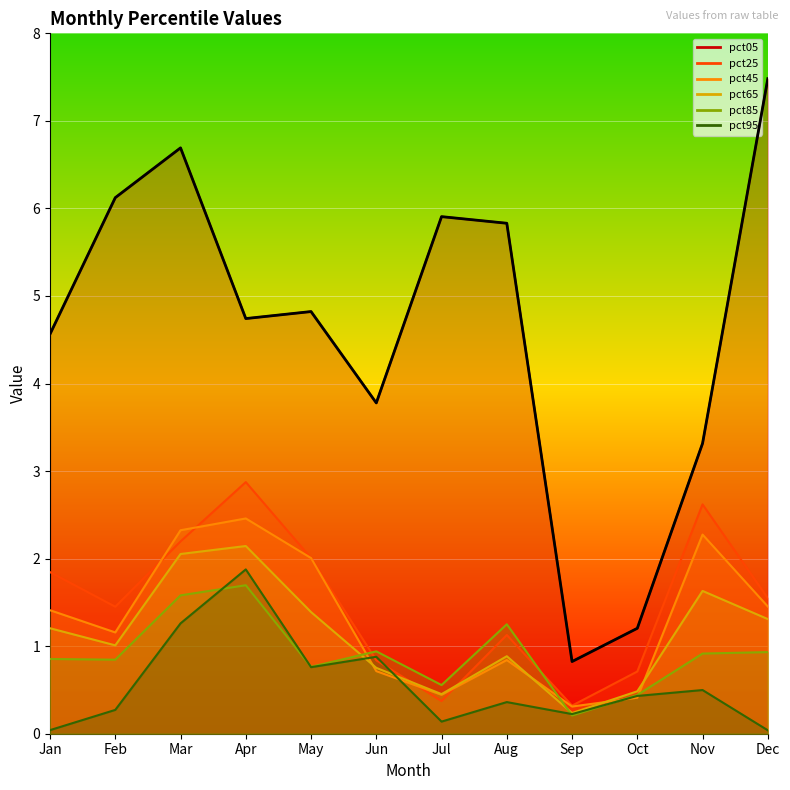

What is the highest value of the pct85 series?

1.7